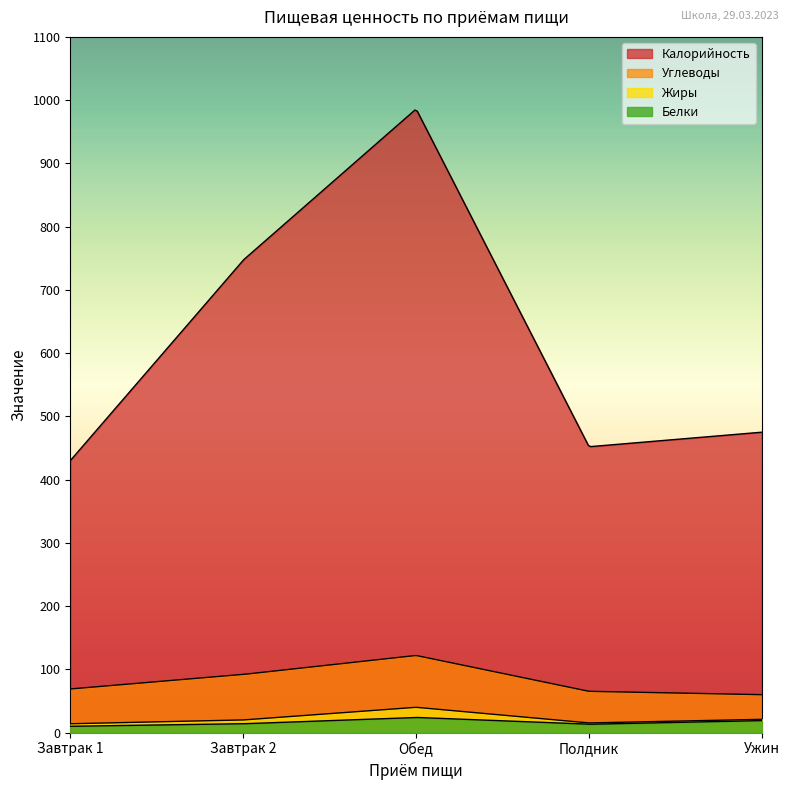

Reading left to right, list all the values displayed in this chart.

Калорийность: 430.0	747.0	986.0	452.0	475.0
Белки: 10.0	14.0	24.0	13.2	19.0
Углеводы: 69.0	92.0	122.0	65.3	60.0
Жиры: 14.0	20.0	40.0	15.3	21.0